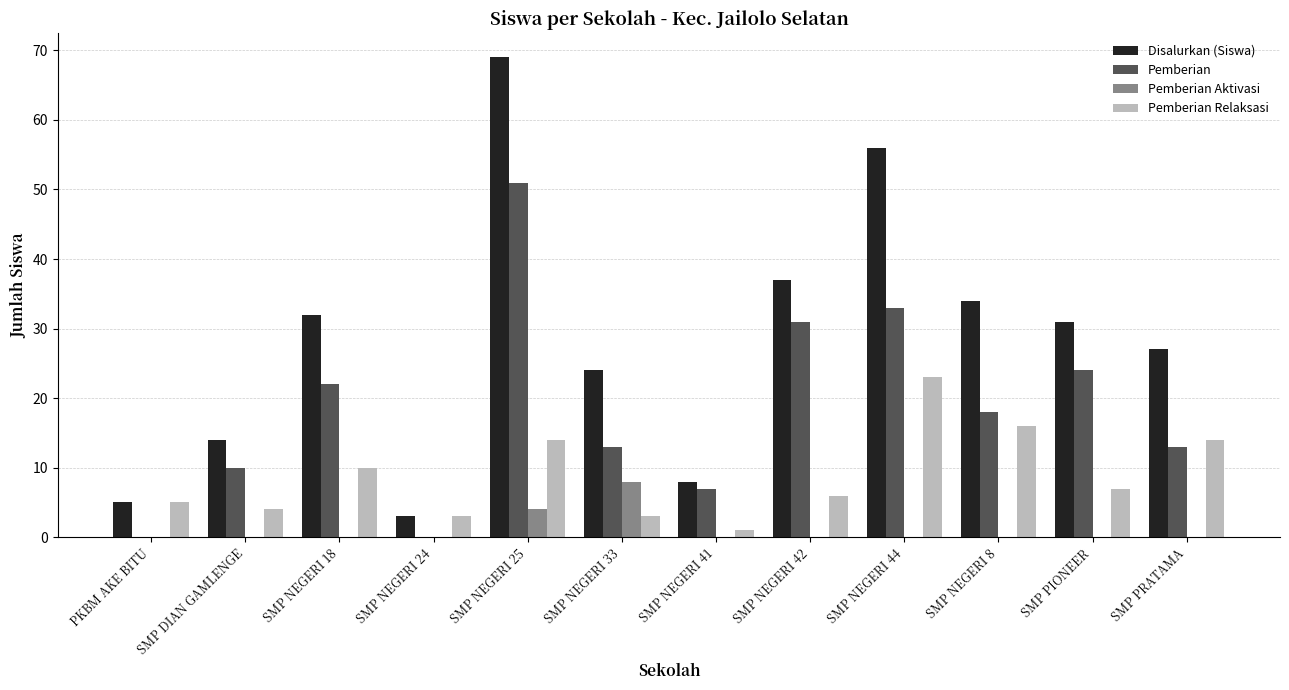

Count the Pemberian Aktivasi values in the range 0 to 1.

10